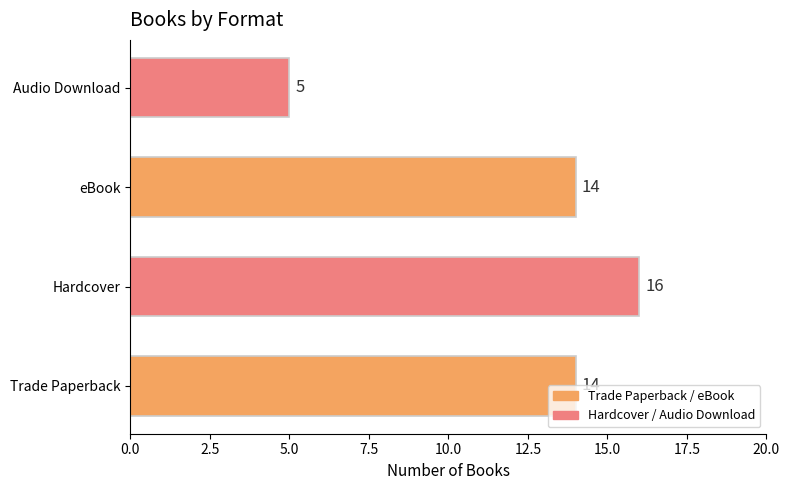

What is the change in value from eBook to Audio Download?

-9